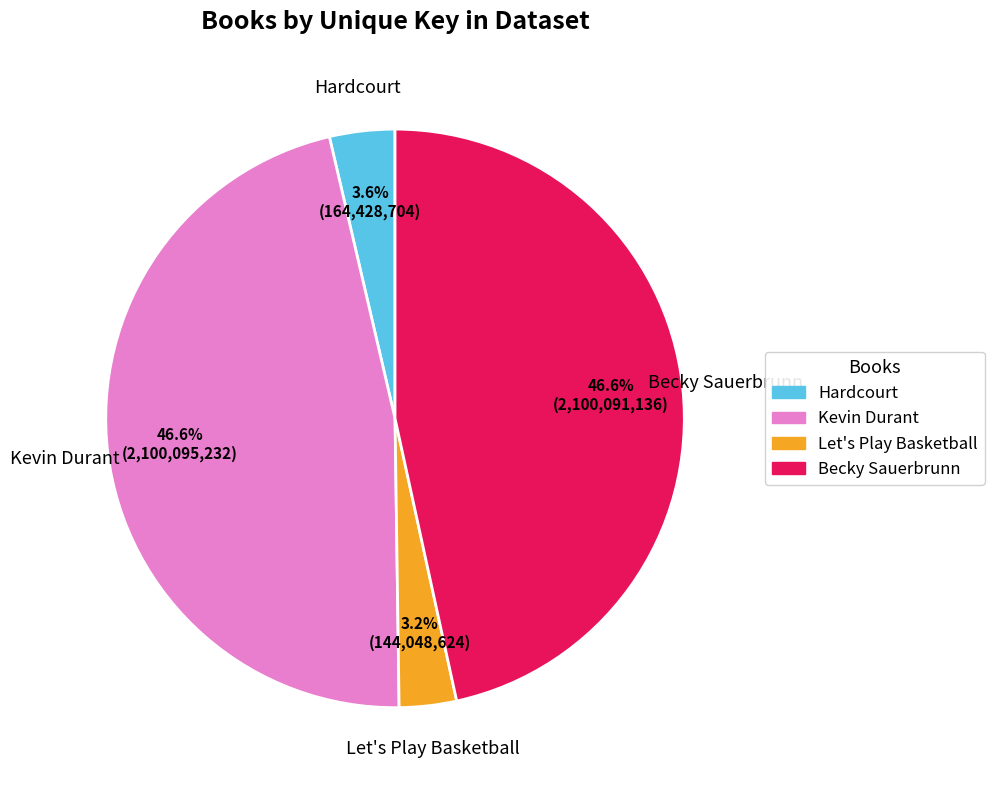

To the nearest percent, what is the average slice percentage?

25%